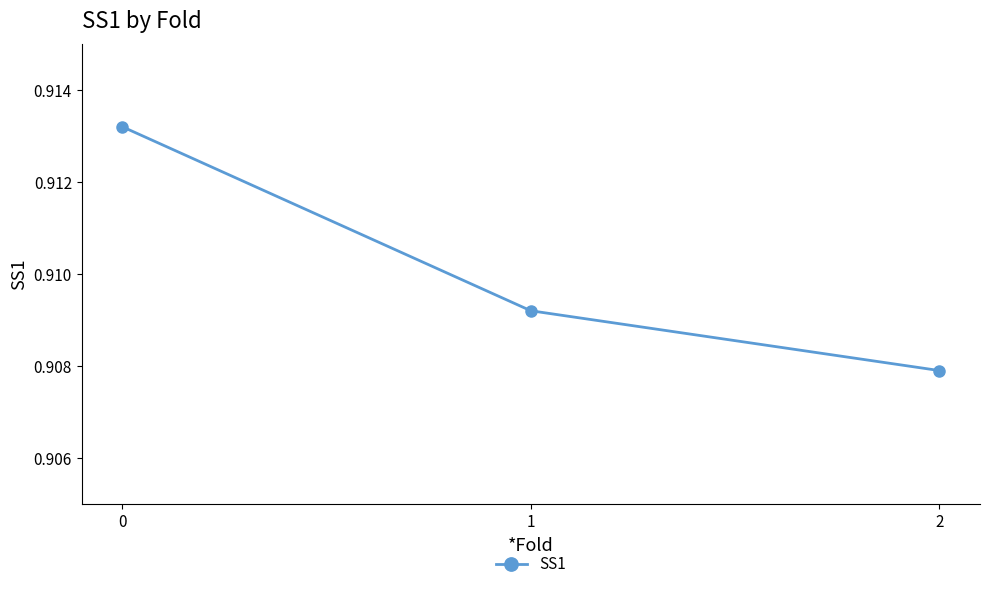

True or false: the data shows 0.4 at 1.

False